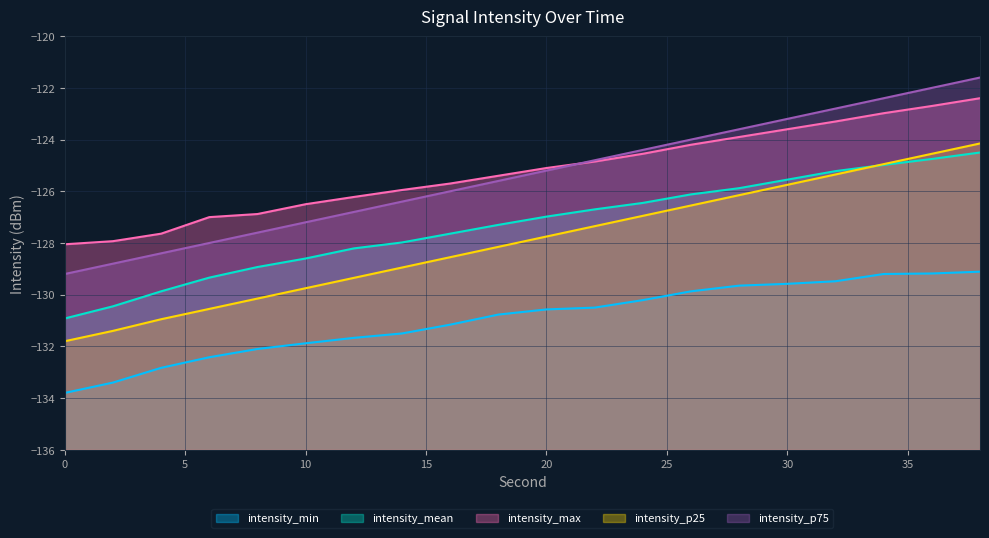

The value of intensity_p25 at 18 is -128.2. True or false?

True